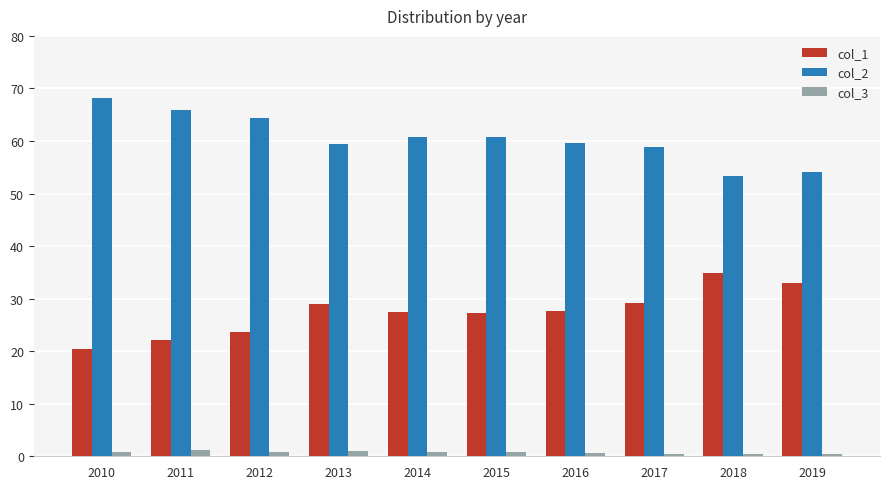

Which label corresponds to the largest value in the chart?

2010